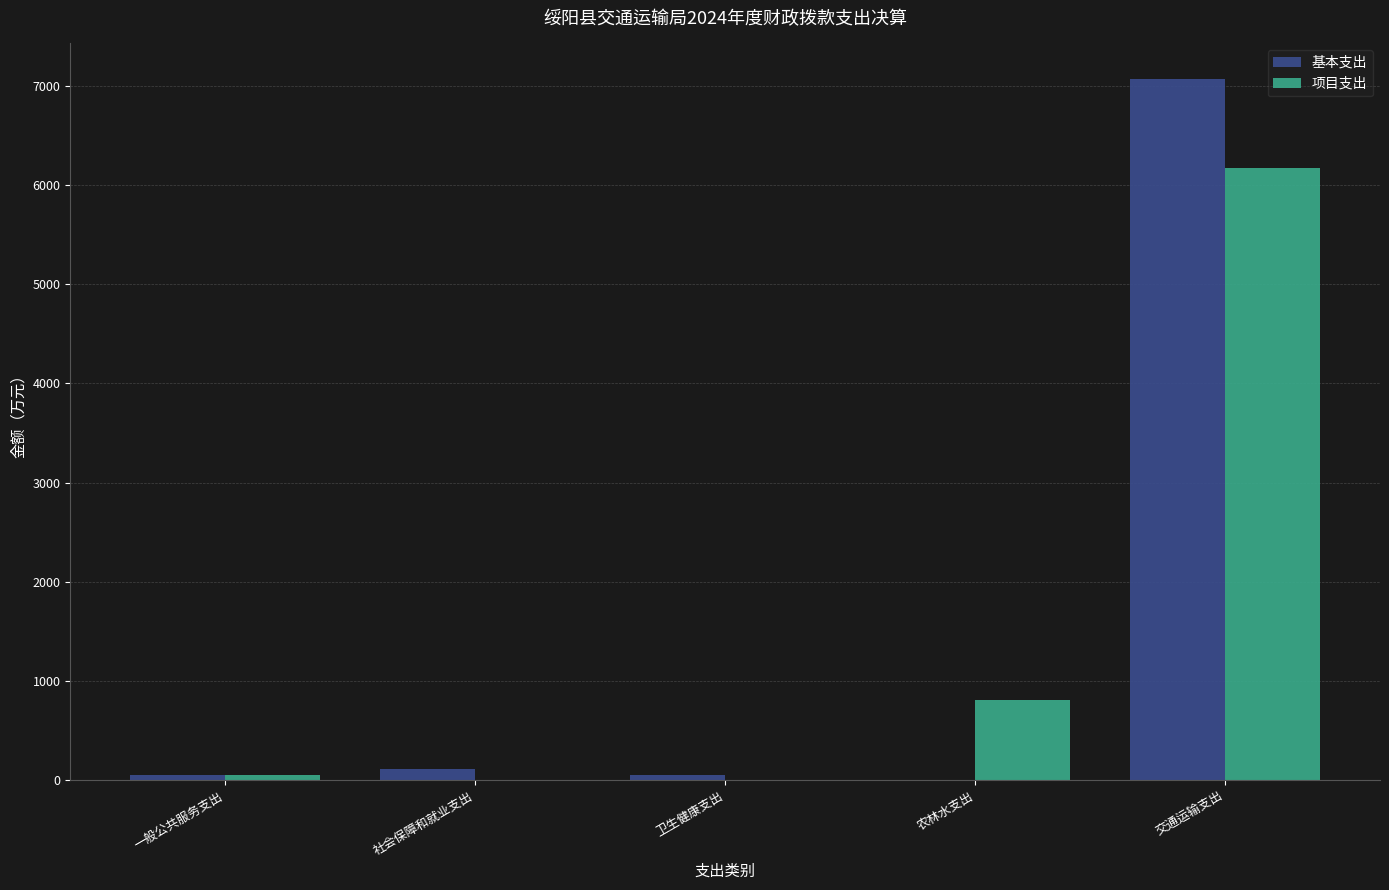

How many series are shown in this chart?

2